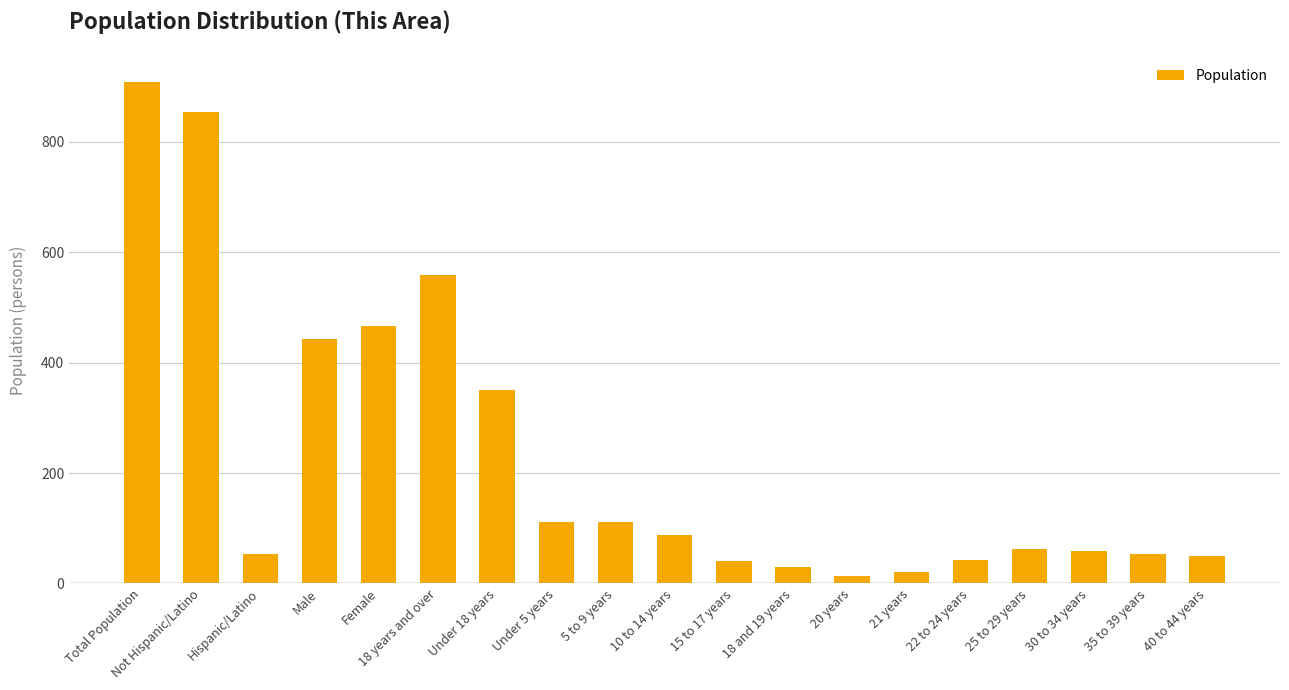

How many data points are less than 62?

9